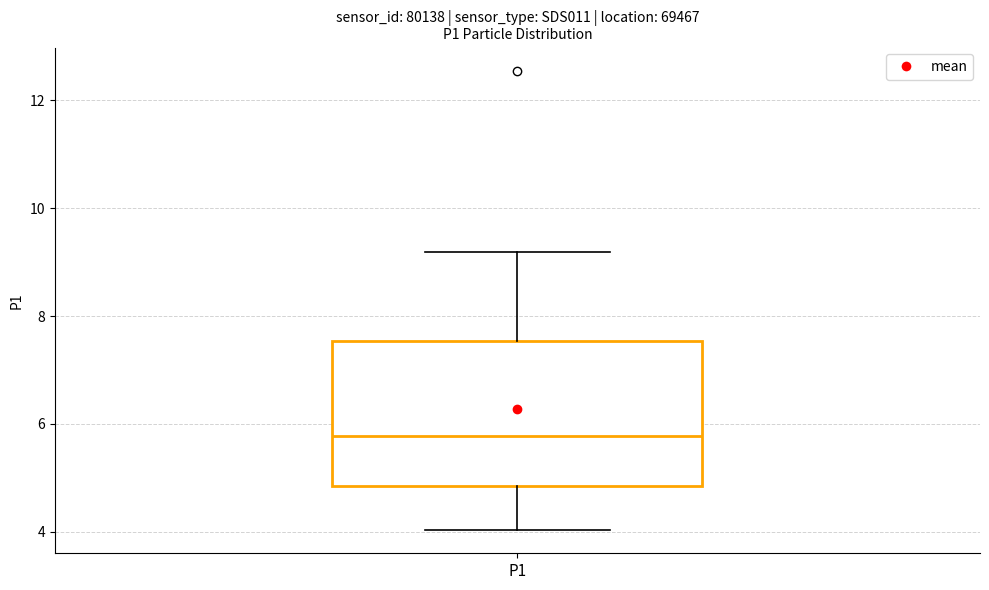

Transcribe this box plot: give where the median line is, the range the box spans, and where the two whiskers end, as read against the y-axis. The values are not printed on the chart, so give them approximately, as read against the axis.

median 5.8, box 4.8 to 7.6, whiskers 4.0 to 9.2